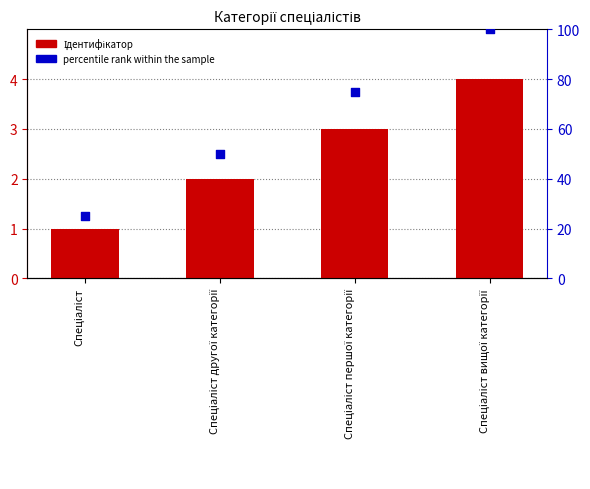

What is the total value across all series at Спеціаліст першої категорії?

78